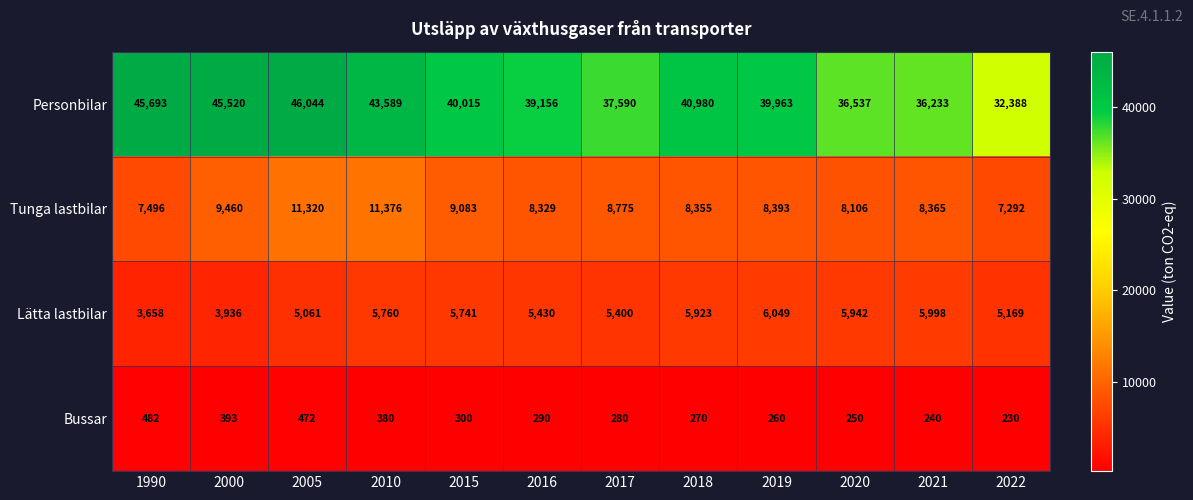

How many series are shown in this chart?

4